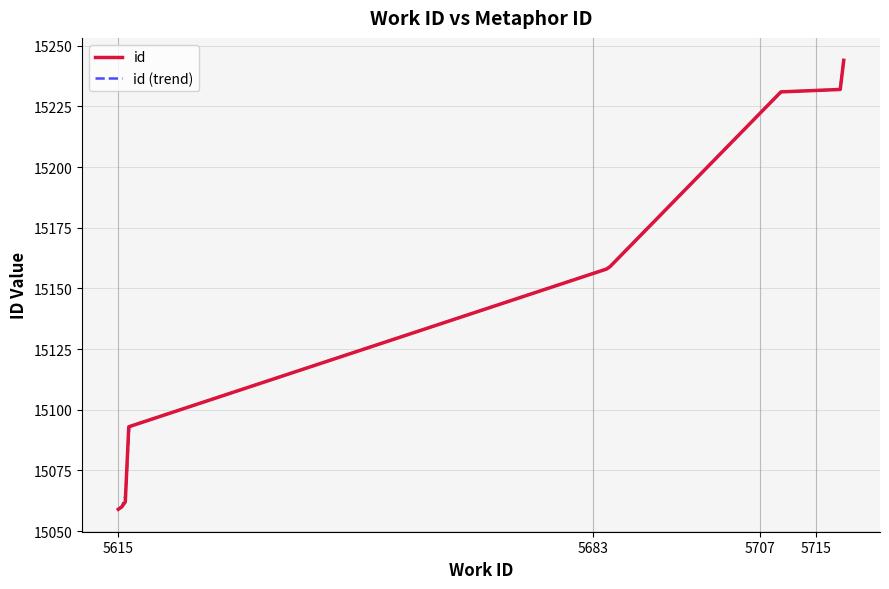

Is it true that the value at 5615 is 19771?

False